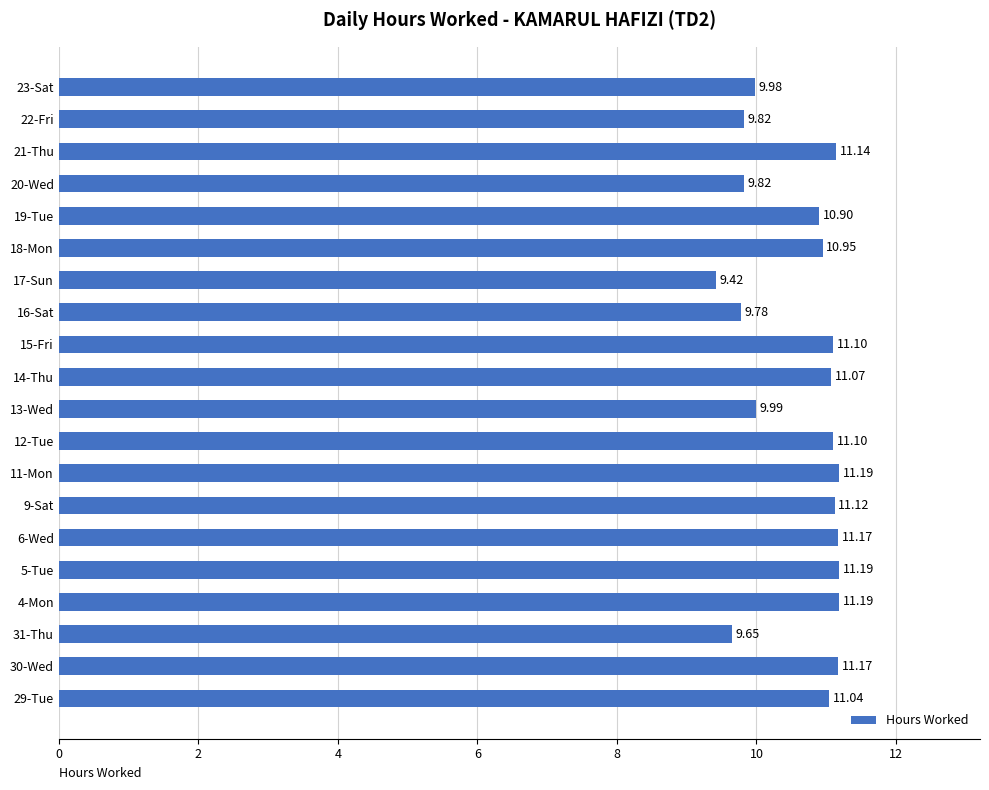

What is the change in value from 5-Tue to 22-Fri?

-1.4